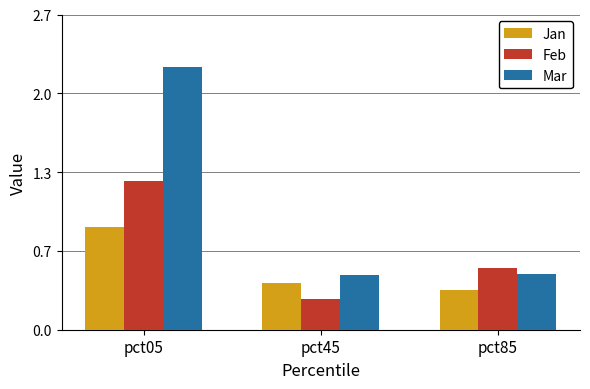

What is the highest value of the Mar series?

2.2